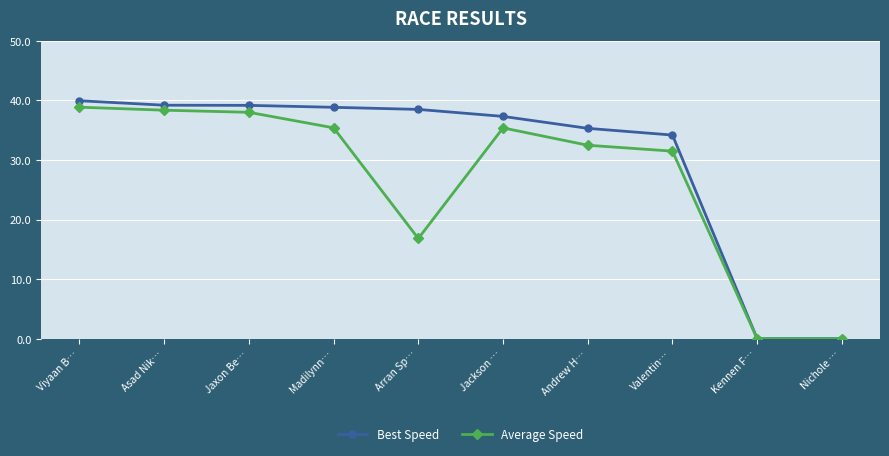

Which series has the largest range (max minus min)?

Best Speed